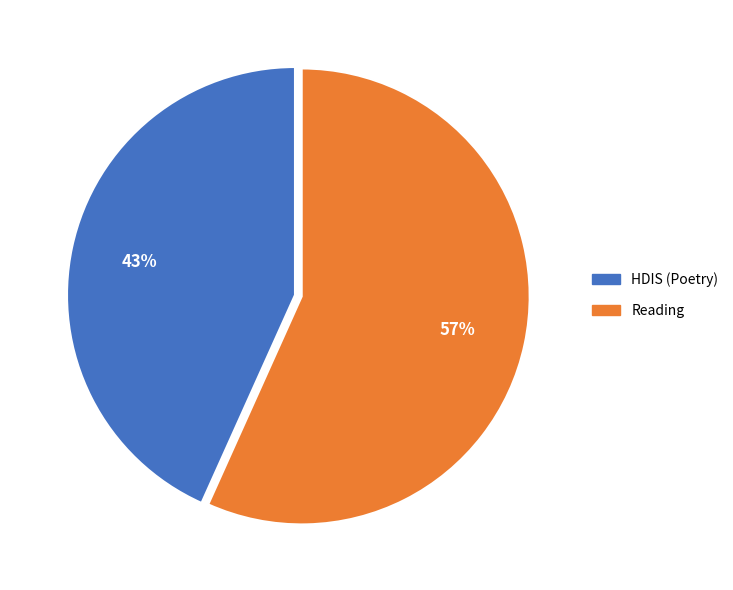

How many segments does this pie chart have?

2